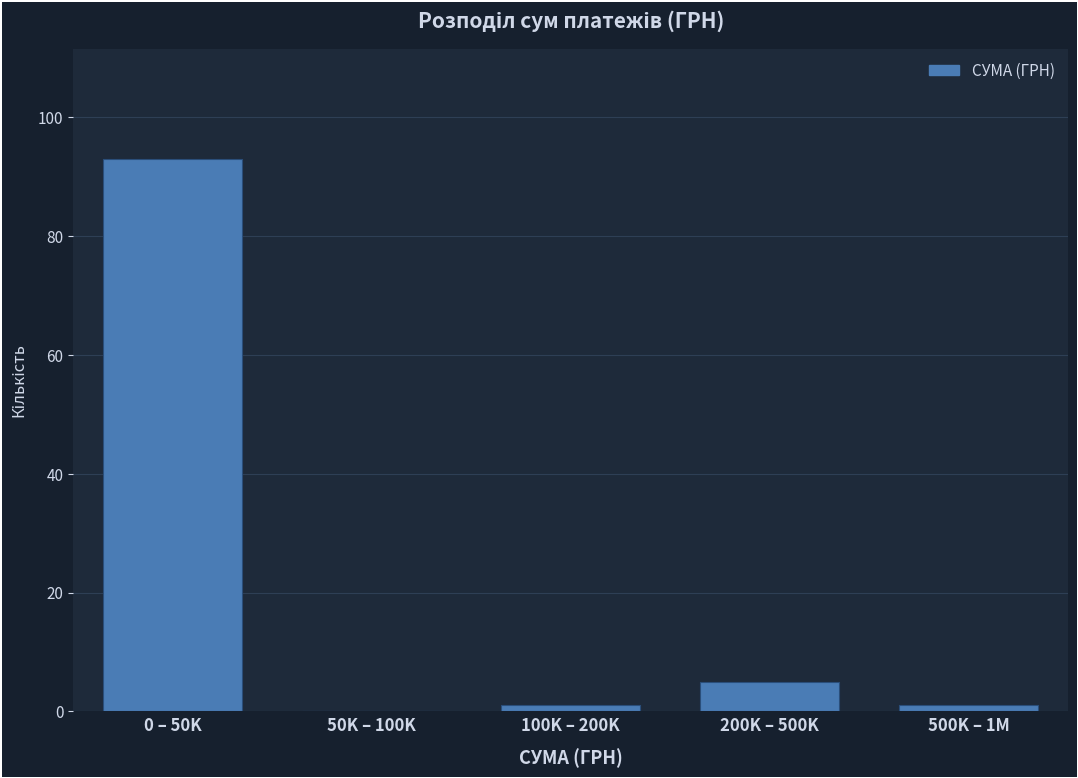

Reading left to right, extract all data points from this chart.

0 – 50K=93	50K – 100K=0	100K – 200K=1	200K – 500K=5	500K – 1M=1